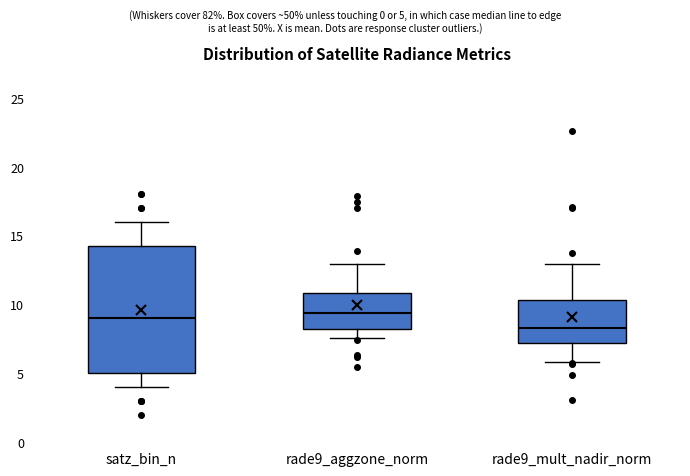

Reading left to right, read every box against the y-axis: the position of its median line, the range the box covers, and the ends of its whiskers. The values are not printed on the chart, so give them approximately, as read against the axis.

satz_bin_n: median 9.0, box 5.0 to 14.5, whiskers 4.0 to 16.0
rade9_aggzone_norm: median 9.5, box 8.0 to 11.0, whiskers 7.5 to 13.0
rade9_mult_nadir_norm: median 8.5, box 7.0 to 10.5, whiskers 6.0 to 13.0